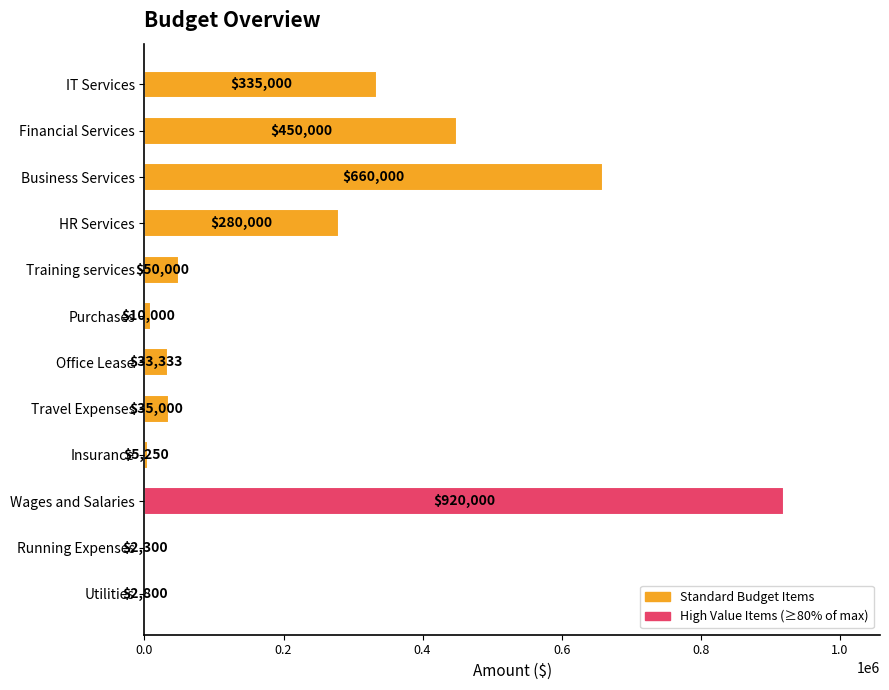

What is the average value?

231973.6